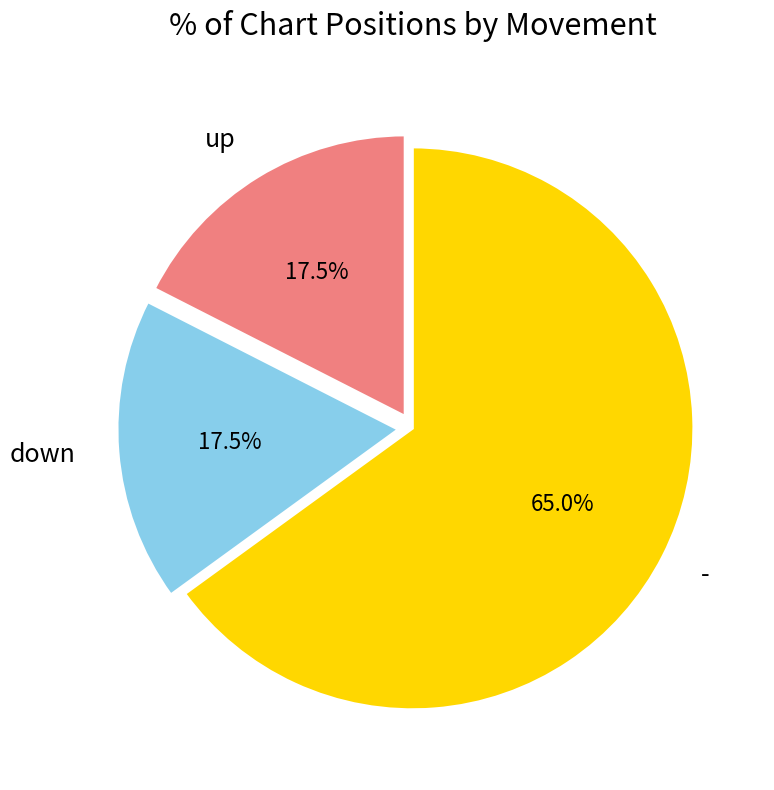

How many slices are in this pie chart?

3